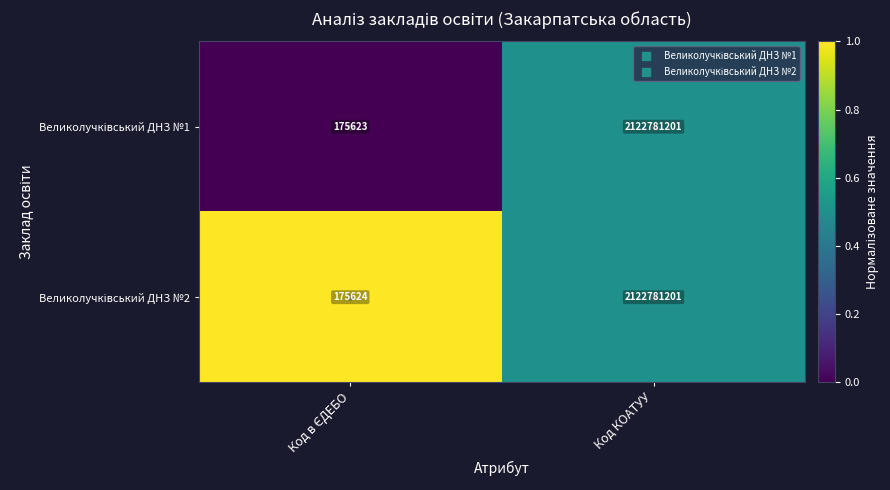

Which label corresponds to the largest value in the chart?

Код КОАТУУ